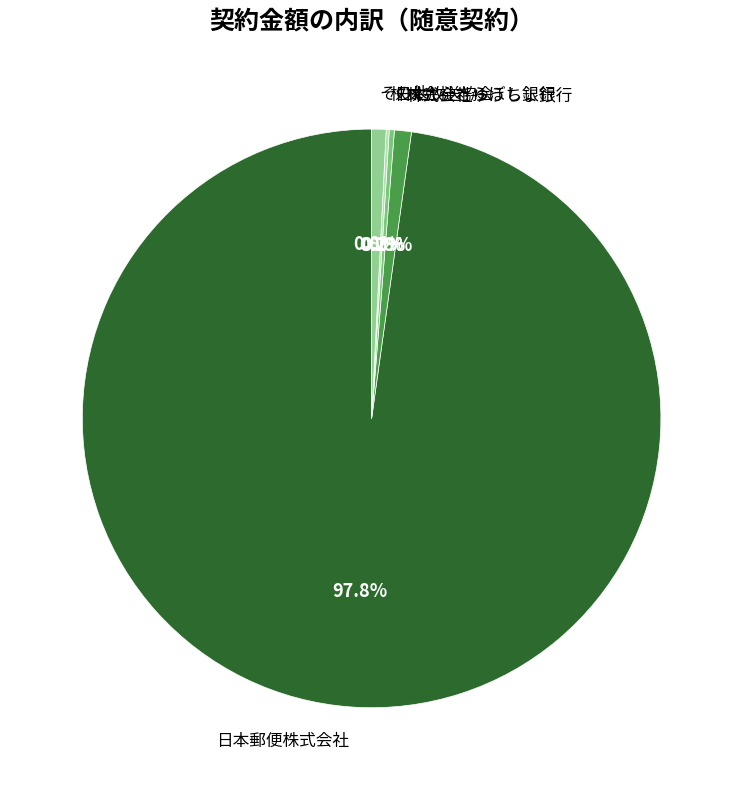

Which has a higher value, 株式会社ゆうちょ銀行 or 日本放送協会?

株式会社ゆうちょ銀行